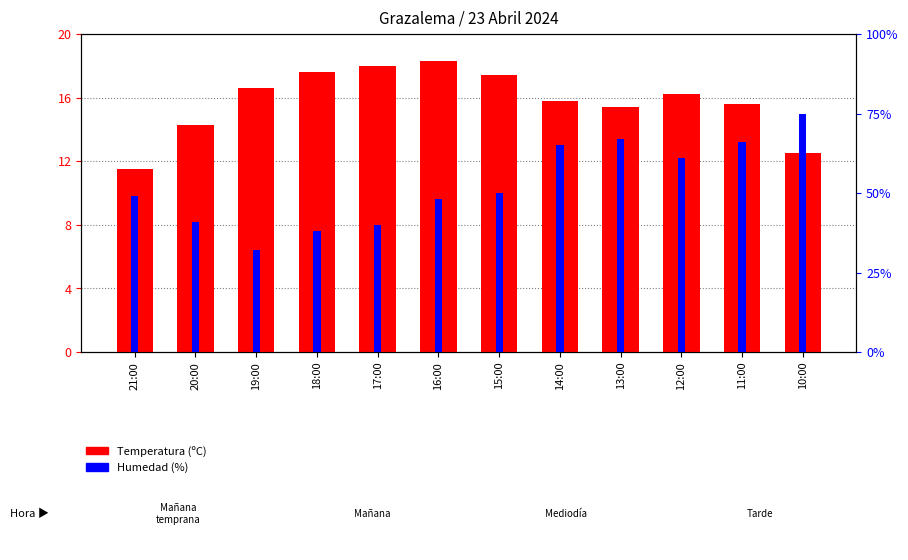

At which label is Temperatura (ºC) closest to 14?

20:00